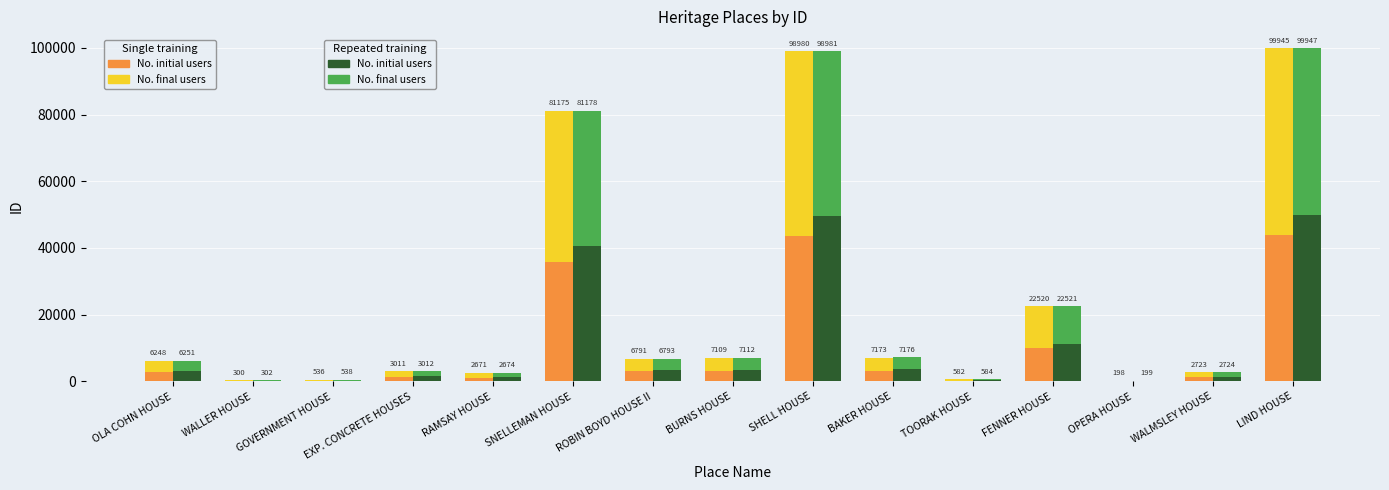

Count the number of categories in the chart.

15